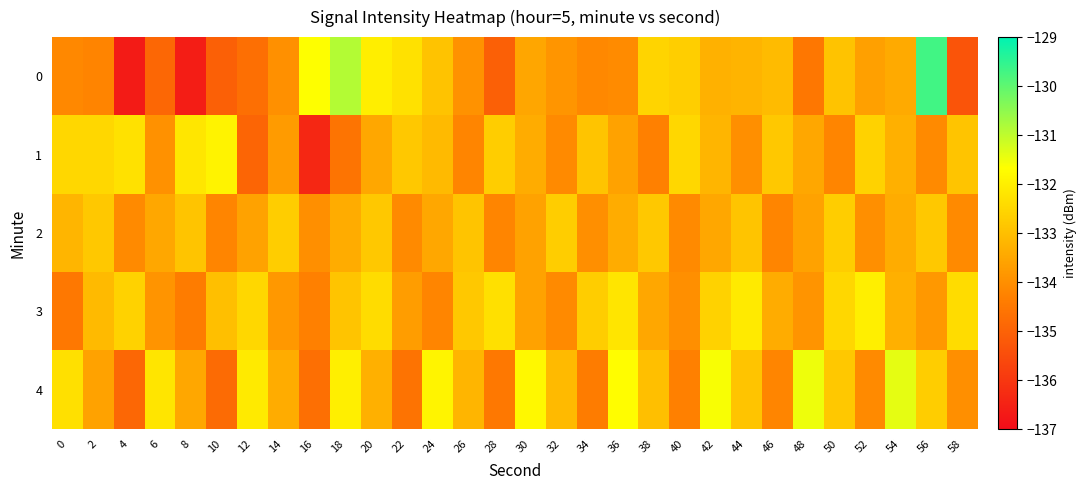

Which label corresponds to the largest value in the chart?

56